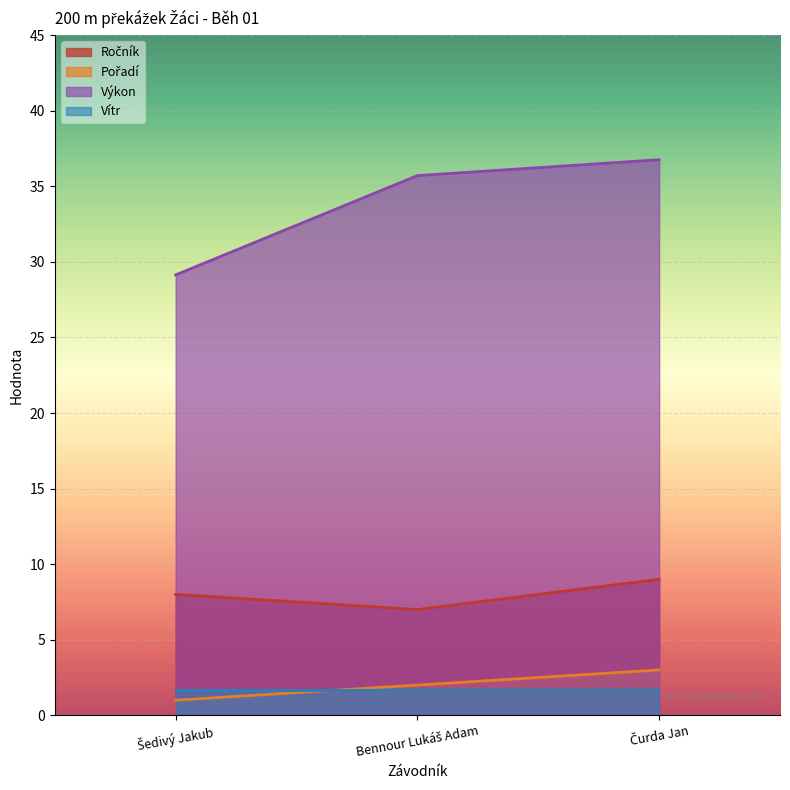

How many values in the Ročník series exceed 8?

1